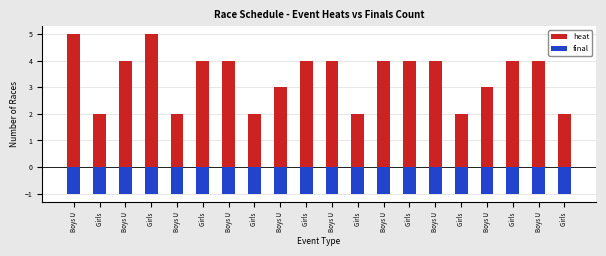

What is the label of the 9th bar from the left?

Boys U